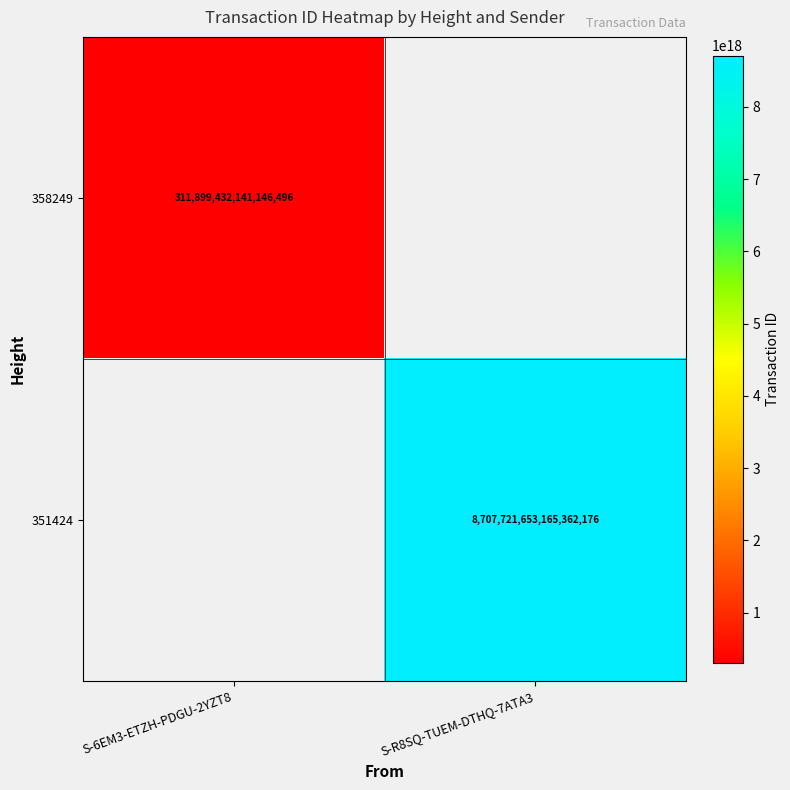

The value of 358249 at S-6EM3-ETZH-PDGU-2YZT8 is 311899432141146496. True or false?

True